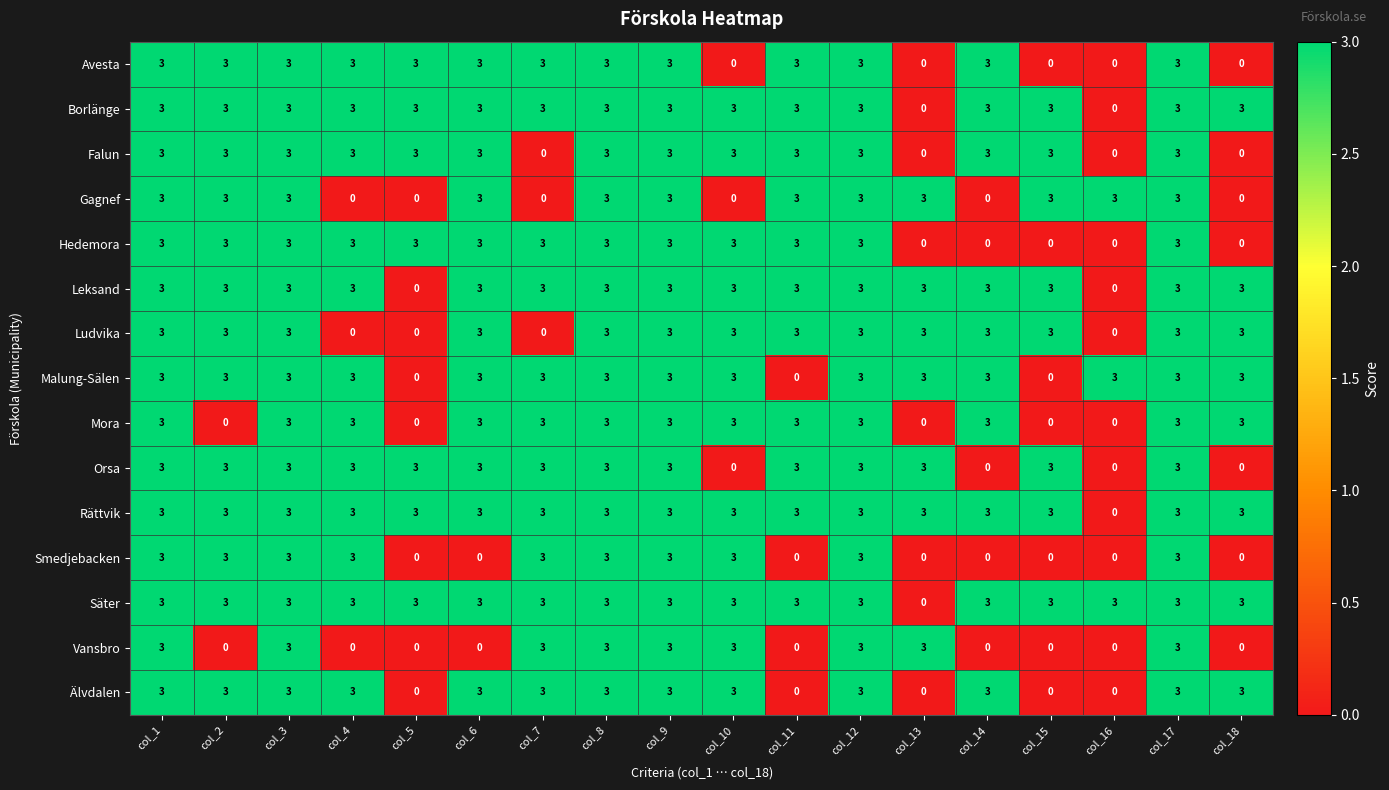

The value of Falun at col_11 is 3. True or false?

True